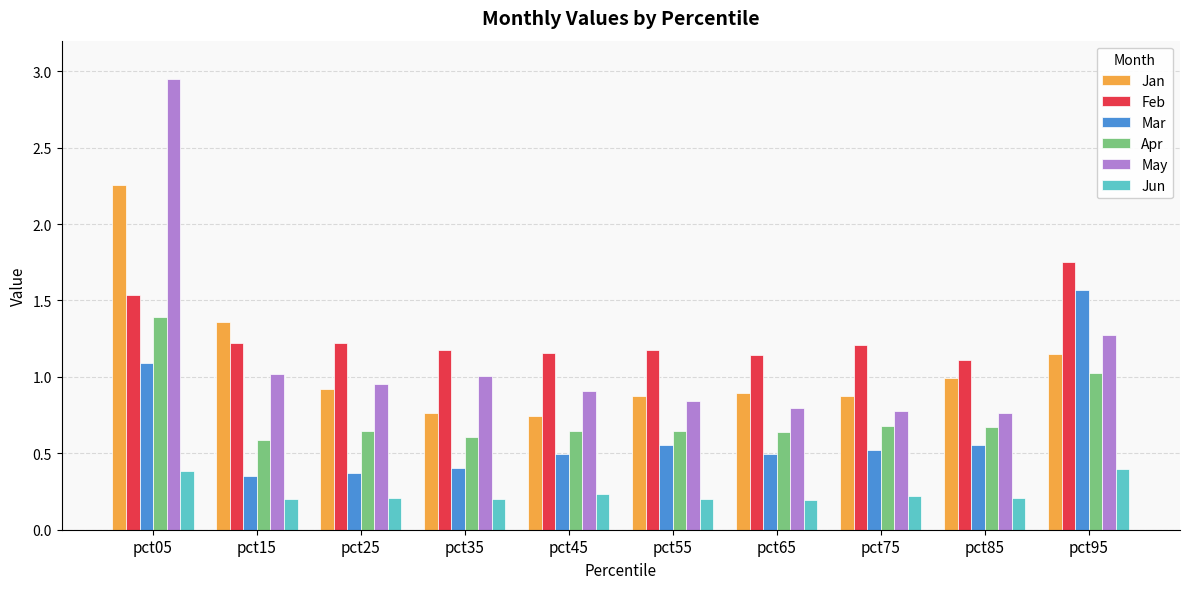

Which series has the largest total across all categories?

Feb